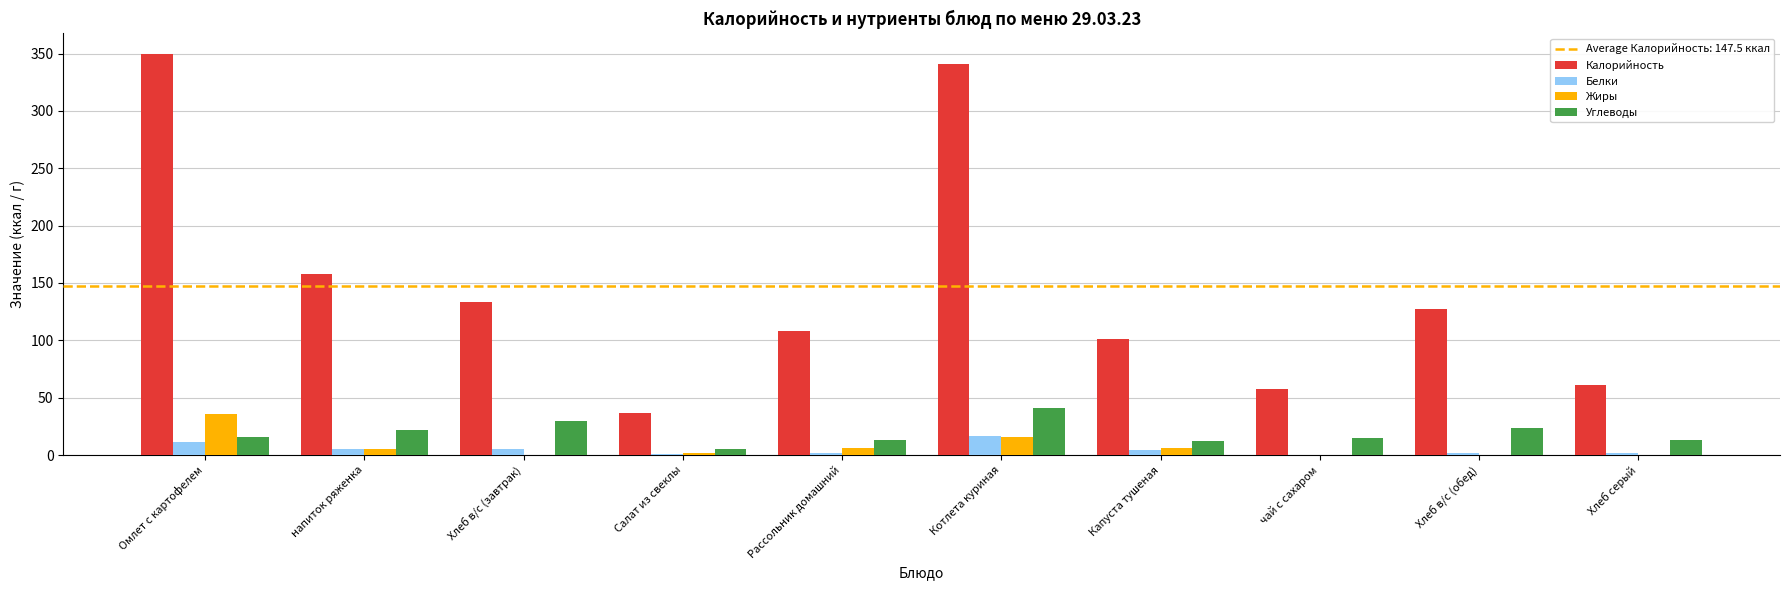

What is the sum of all Углеводы values?

190.5